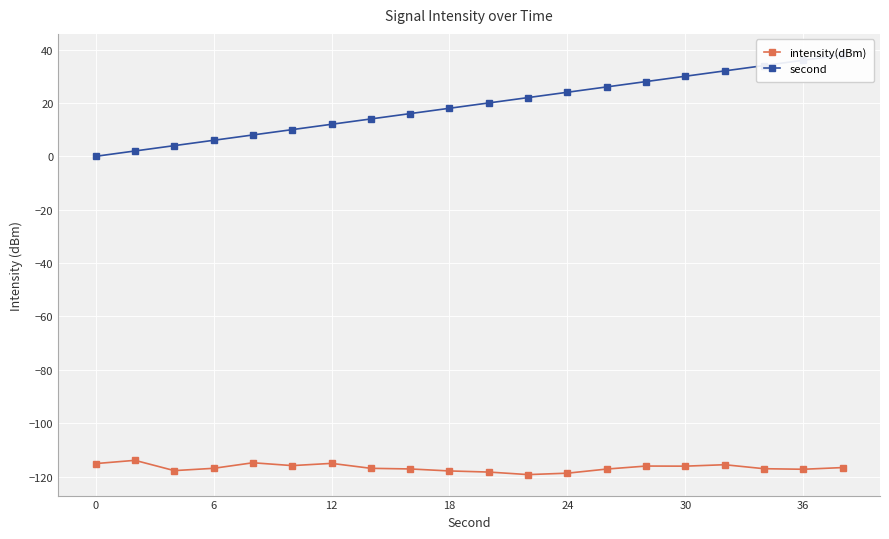

At how many categories does at least one series exceed 15?

12